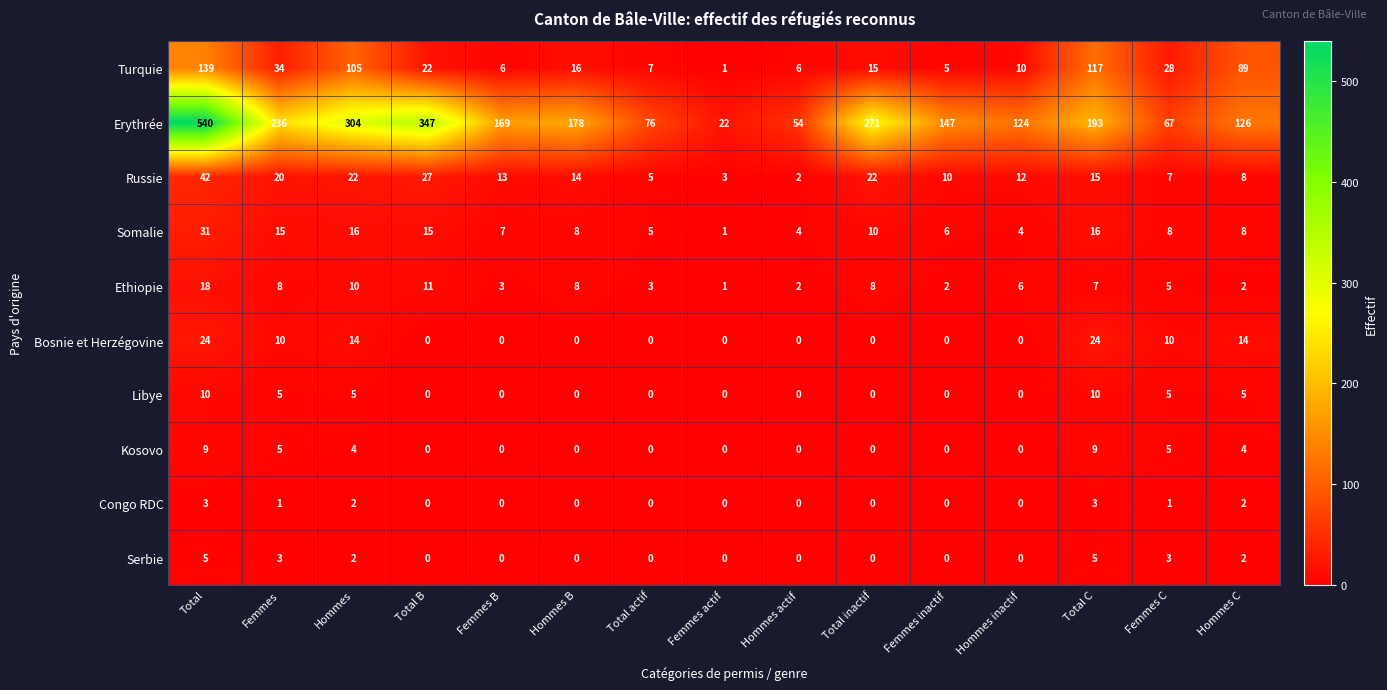

The value of Libye at Femmes actif is 0. True or false?

True